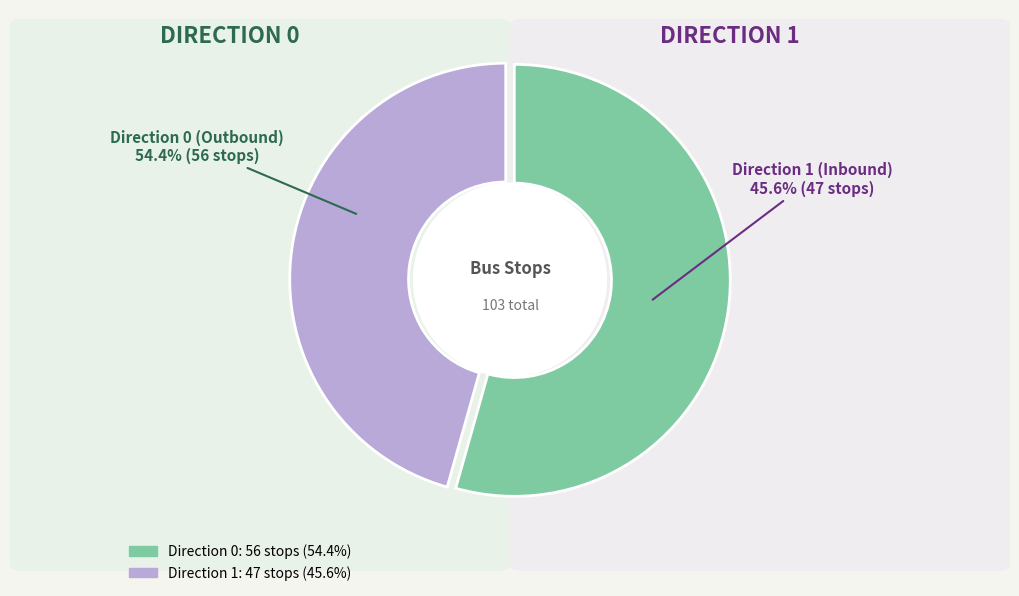

Rank the categories by value from lowest to highest.

1, 0